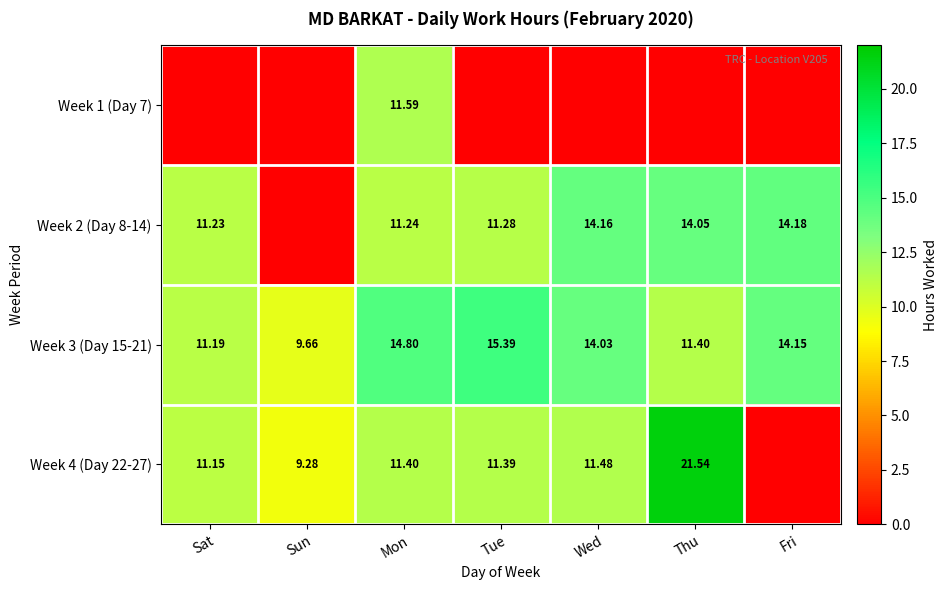

At which category is the sum across all series the highest?

Mon